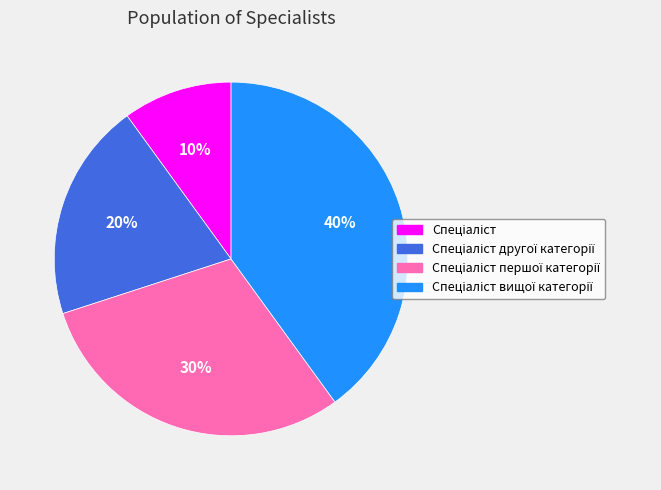

To the nearest percent, what is the average slice percentage?

25%